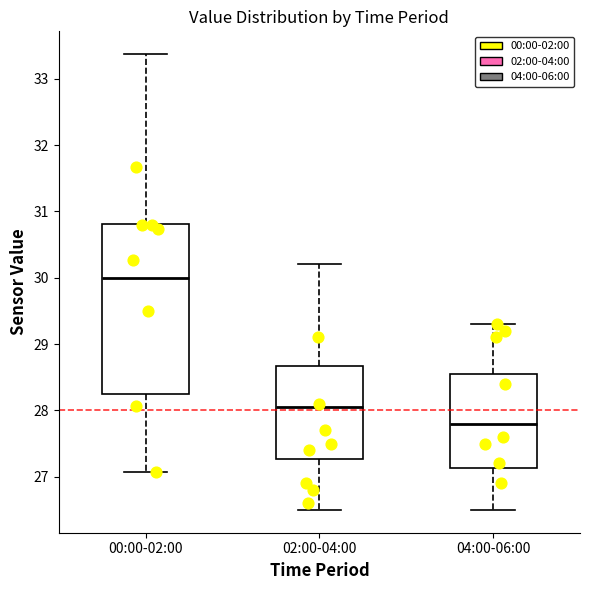

Reading left to right, read every box against the y-axis: the position of its median line, the range the box covers, and the ends of its whiskers. The values are not printed on the chart, so give them approximately, as read against the axis.

00:00-02:00: median 30.0, box 28.3 to 30.8, whiskers 27.1 to 33.4
02:00-04:00: median 28.1, box 27.3 to 28.7, whiskers 26.5 to 30.2
04:00-06:00: median 27.8, box 27.1 to 28.6, whiskers 26.5 to 29.3